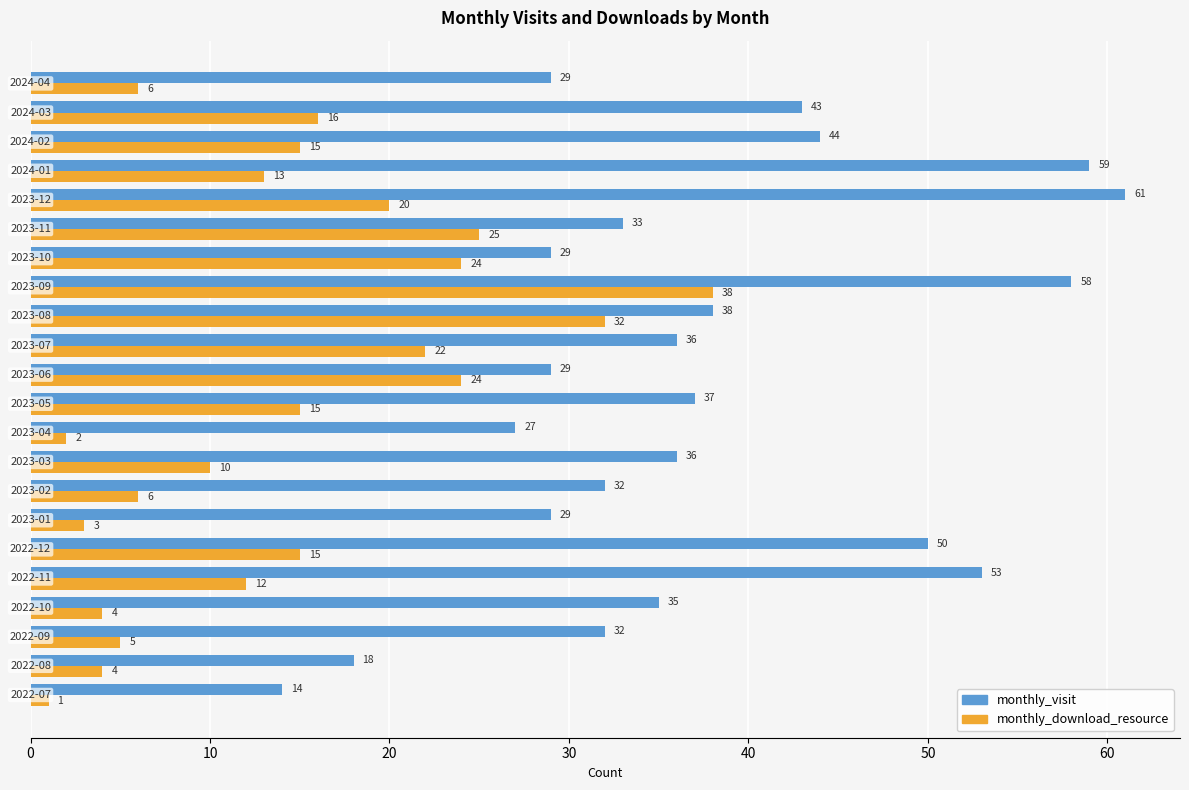

What is the lowest value of the monthly_visit series?

14